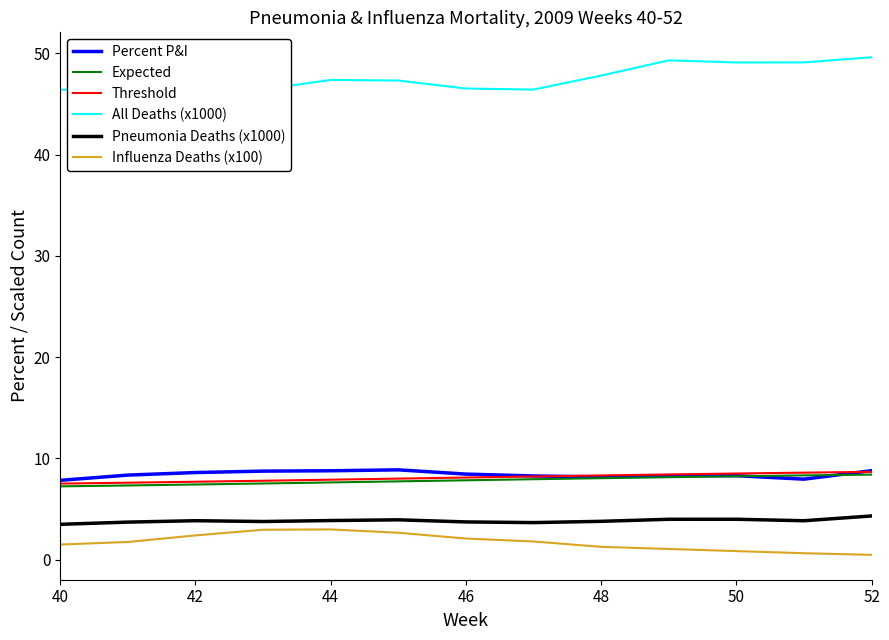

What is the minimum value for All Deaths (x1000)?

46.4